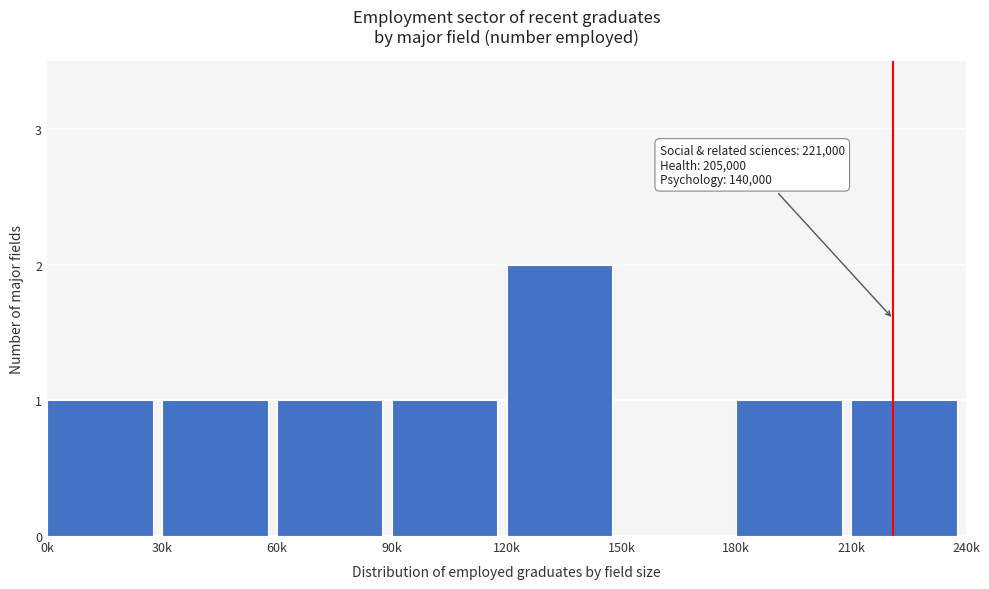

Reading left to right, transcribe all the data shown in this chart.

0k=1	30k=1	60k=1	90k=1	120k=2	150k=0	180k=1	210k=1